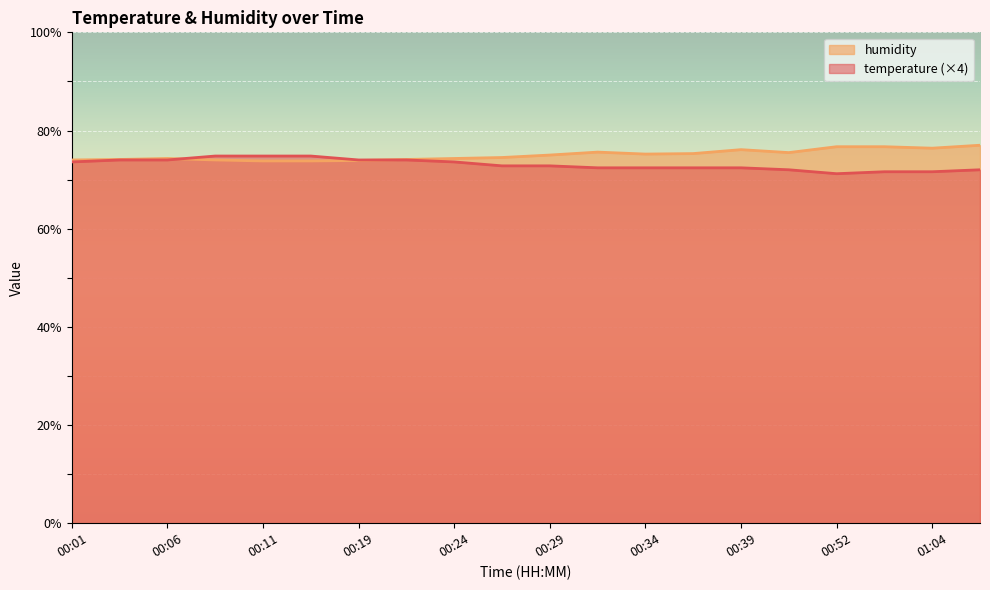

Reading left to right, extract all data points from this chart.

temperature: 00:01=73.6	00:04=74.0	00:06=74.0	00:09=74.8	00:11=74.8	00:14=74.8	00:19=74.0	00:21=74.0	00:24=73.6	00:26=72.8	00:29=72.8	00:31=72.4	00:34=72.4	00:37=72.4	00:39=72.4	00:42=72.0	00:52=71.2	00:56=71.6	01:04=71.6	01:08=72.0
humidity: 00:01=74.0	00:04=74.1	00:06=74.3	00:09=74.0	00:11=73.8	00:14=73.8	00:19=73.9	00:21=74.1	00:24=74.3	00:26=74.5	00:29=75.0	00:31=75.6	00:34=75.2	00:37=75.3	00:39=76.1	00:42=75.5	00:52=76.7	00:56=76.7	01:04=76.4	01:08=77.0